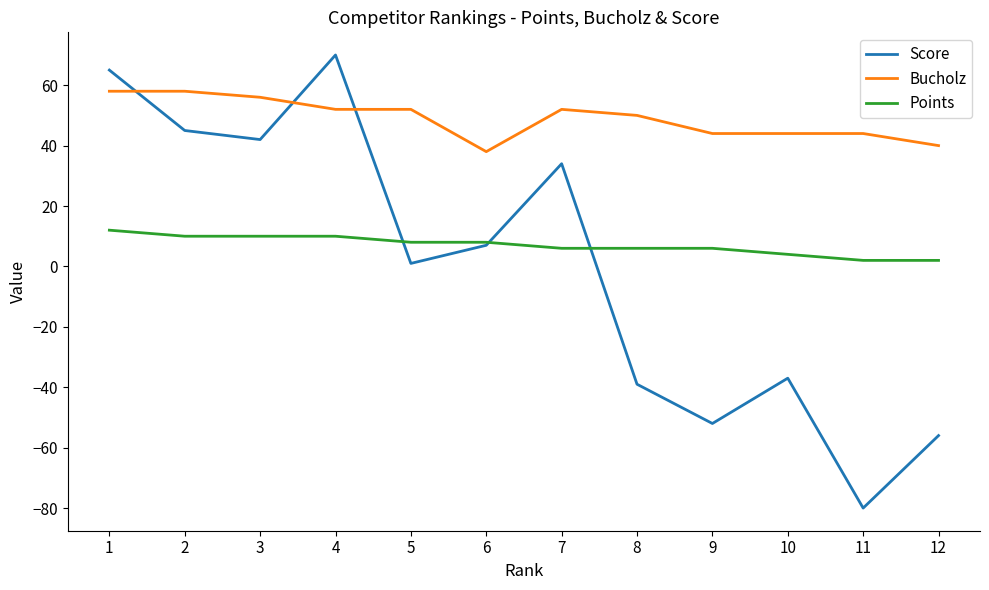

How many series are shown in this chart?

3